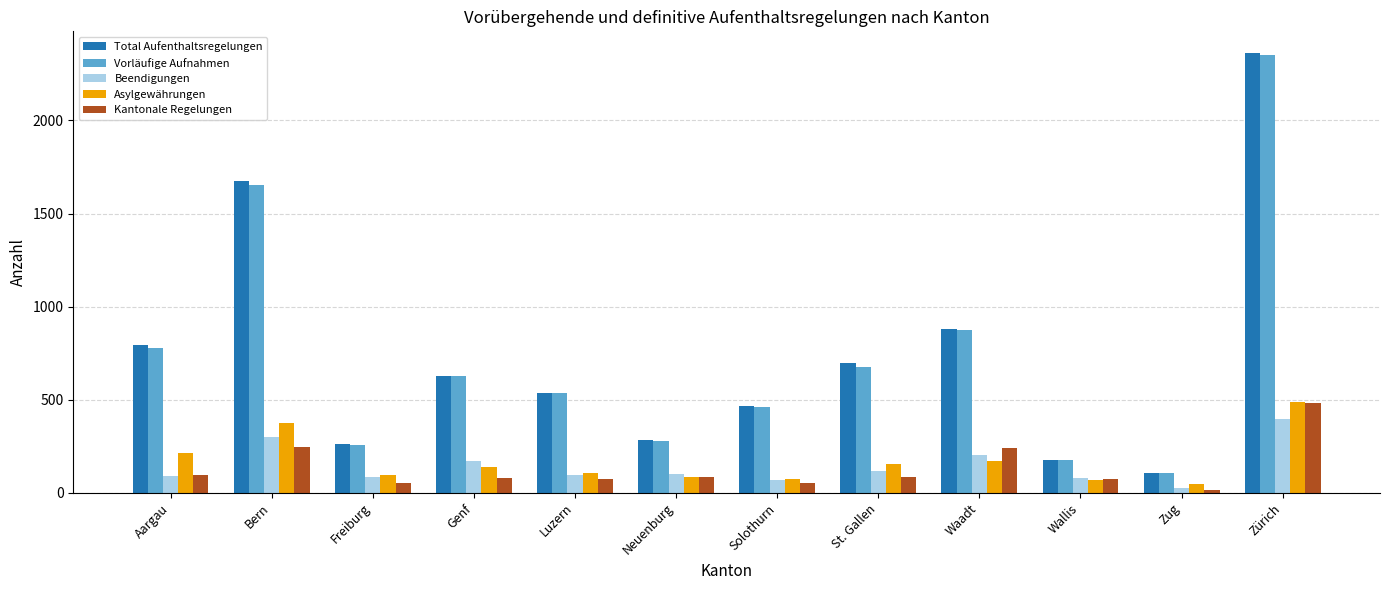

The value of Total Aufenthaltsregelungen at St. Gallen is 696. True or false?

True